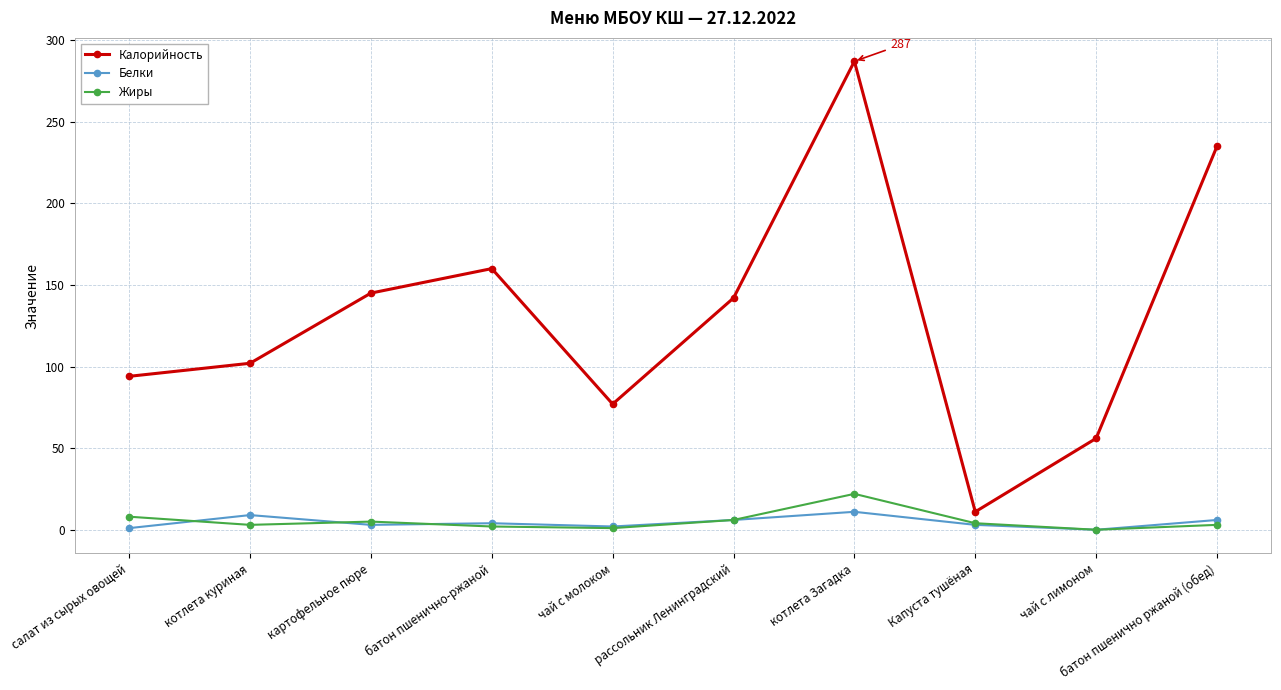

Is it true that Калорийность equals 94 at салат из сырых овощей?

True